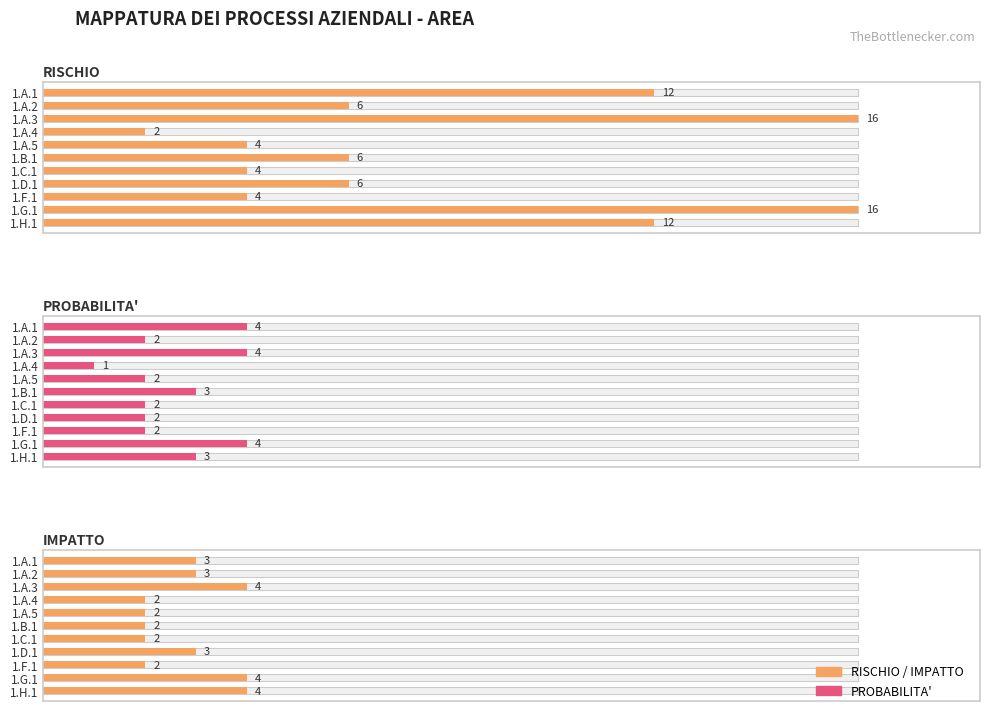

True or false: IMPATTO has a value of 10.1 at 1.D.1.

False